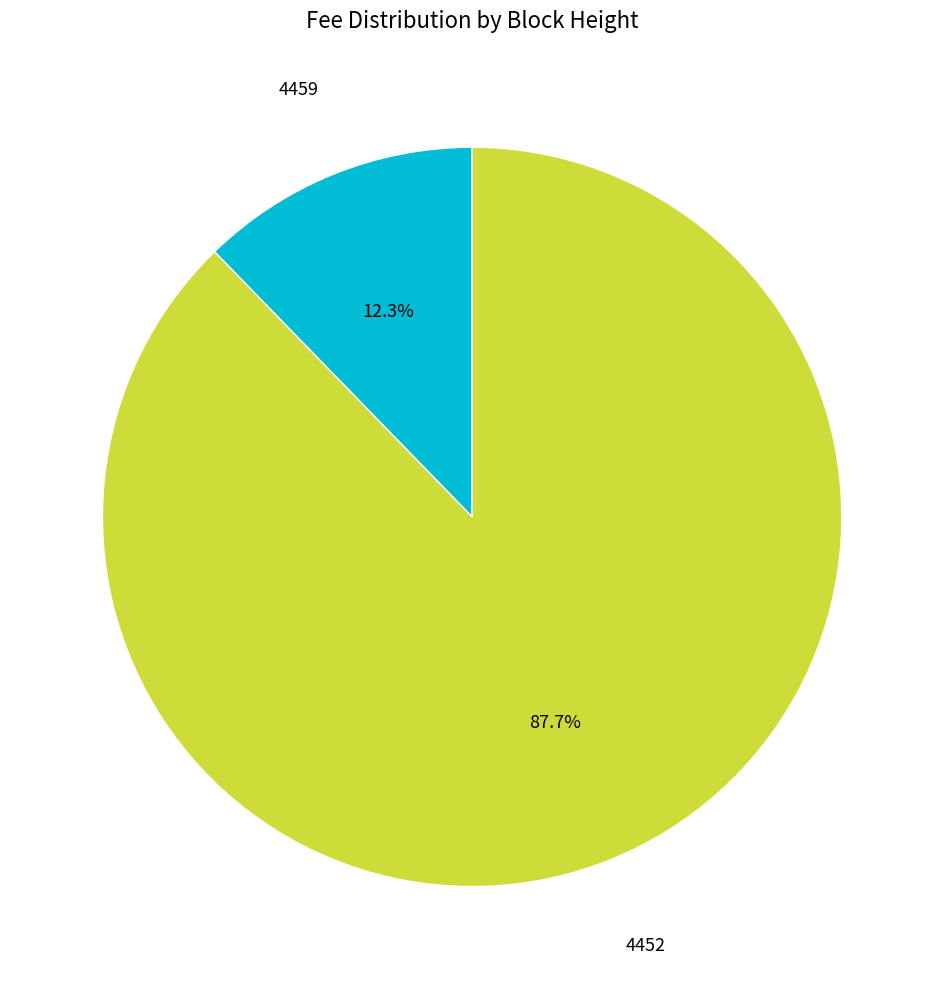

To the nearest percent, what is the difference between the largest and smallest slice percentages?

75%